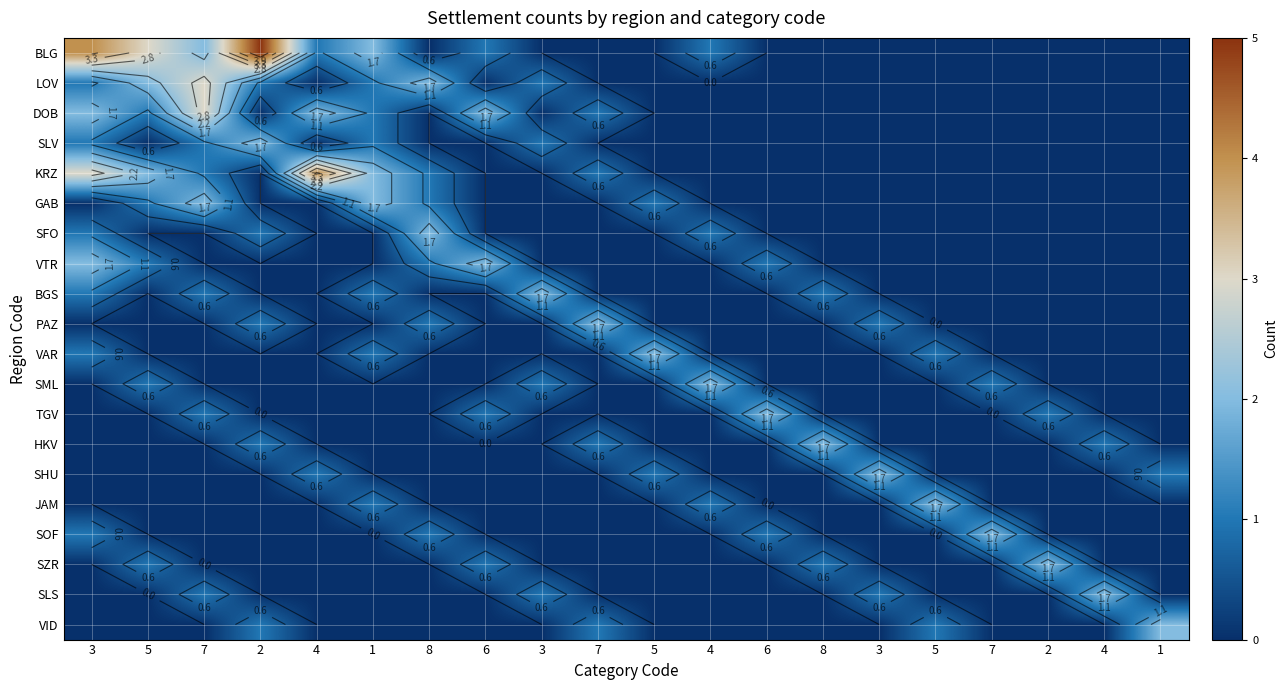

True or false: GAB has a value of 1 at 1.

False